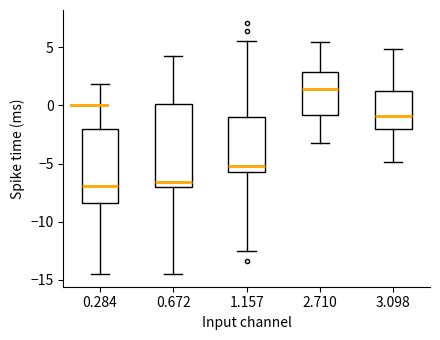

Comparing the boxes themselves (not the whiskers), which one is the tallest?

0.672